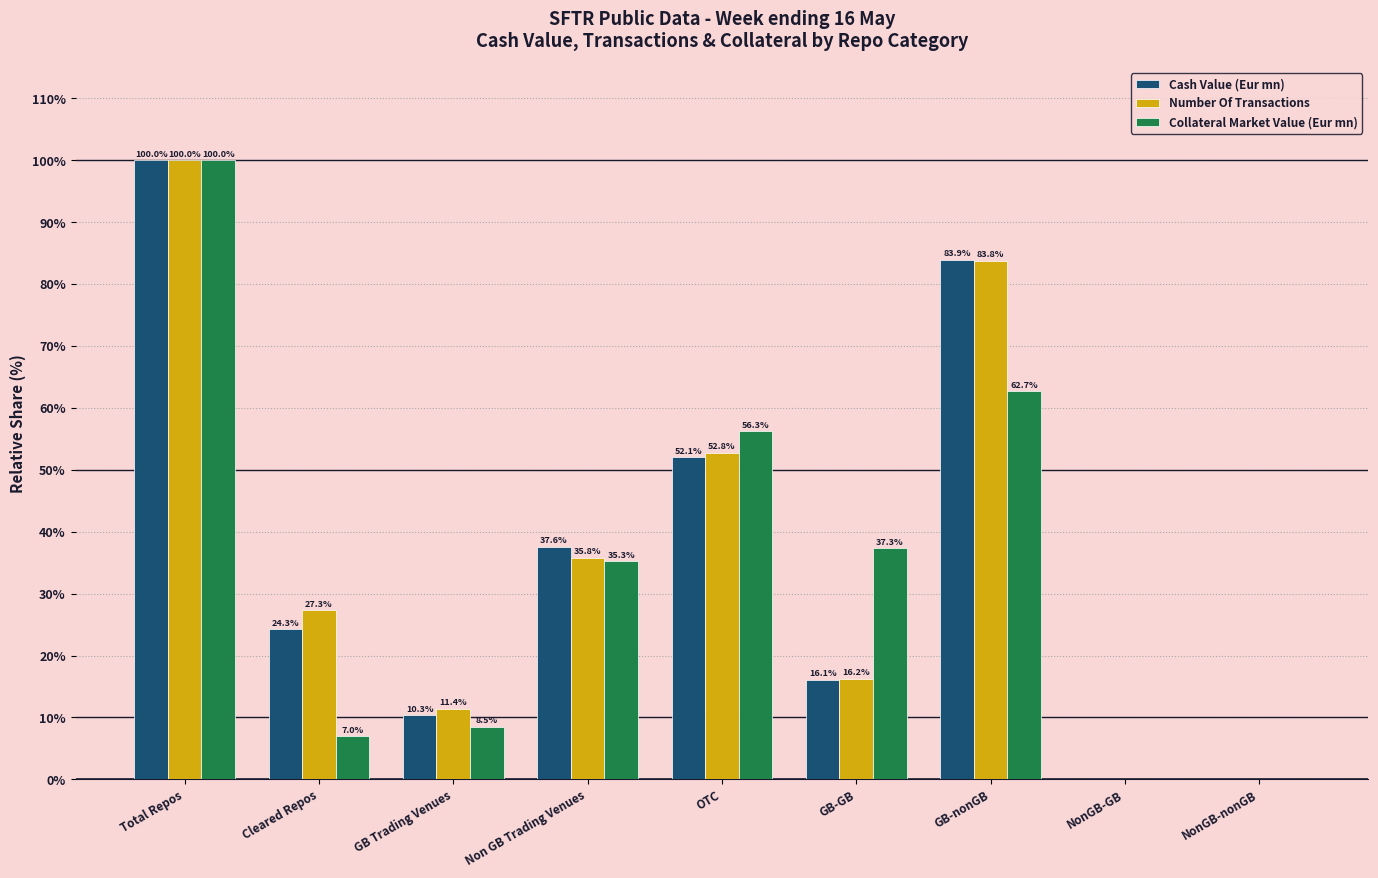

How many groups of bars are there?

9